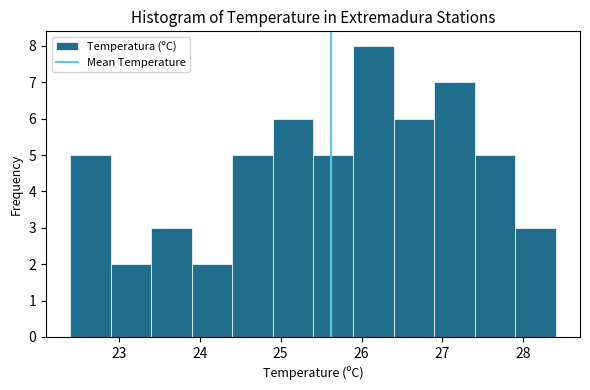

Which range on the x-axis has the tallest bar?

25.9 to 26.4